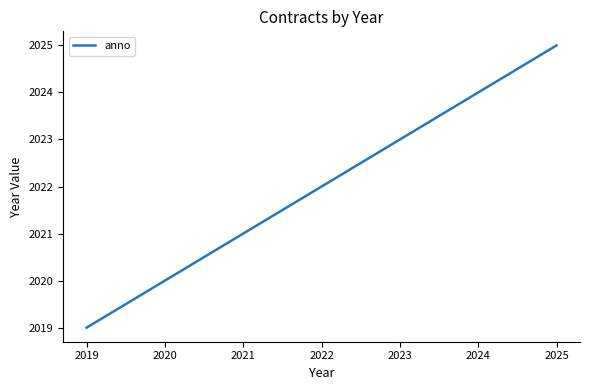

Reading left to right, transcribe all the data shown in this chart.

2019=2019	2020=2020	2021=2021	2022=2022	2023=2023	2024=2024	2025=2025